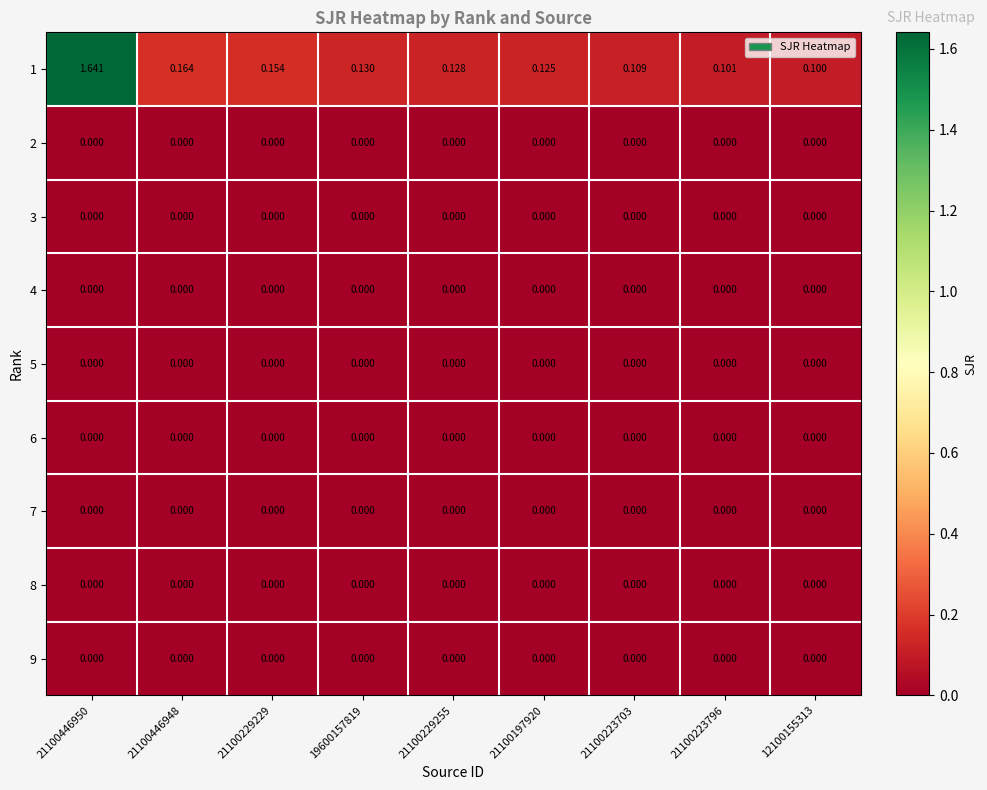

Reading left to right, extract all data points from this chart.

1: 21100446950=1.6	21100446948=0.2	21100229229=0.2	19600157819=0.1	21100229255=0.1	21100197920=0.1	21100223703=0.1	21100223796=0.1	12100155313=0.1
2: 21100446950=0.0	21100446948=0.0	21100229229=0.0	19600157819=0.0	21100229255=0.0	21100197920=0.0	21100223703=0.0	21100223796=0.0	12100155313=0.0
3: 21100446950=0.0	21100446948=0.0	21100229229=0.0	19600157819=0.0	21100229255=0.0	21100197920=0.0	21100223703=0.0	21100223796=0.0	12100155313=0.0
4: 21100446950=0.0	21100446948=0.0	21100229229=0.0	19600157819=0.0	21100229255=0.0	21100197920=0.0	21100223703=0.0	21100223796=0.0	12100155313=0.0
5: 21100446950=0.0	21100446948=0.0	21100229229=0.0	19600157819=0.0	21100229255=0.0	21100197920=0.0	21100223703=0.0	21100223796=0.0	12100155313=0.0
6: 21100446950=0.0	21100446948=0.0	21100229229=0.0	19600157819=0.0	21100229255=0.0	21100197920=0.0	21100223703=0.0	21100223796=0.0	12100155313=0.0
7: 21100446950=0.0	21100446948=0.0	21100229229=0.0	19600157819=0.0	21100229255=0.0	21100197920=0.0	21100223703=0.0	21100223796=0.0	12100155313=0.0
8: 21100446950=0.0	21100446948=0.0	21100229229=0.0	19600157819=0.0	21100229255=0.0	21100197920=0.0	21100223703=0.0	21100223796=0.0	12100155313=0.0
9: 21100446950=0.0	21100446948=0.0	21100229229=0.0	19600157819=0.0	21100229255=0.0	21100197920=0.0	21100223703=0.0	21100223796=0.0	12100155313=0.0